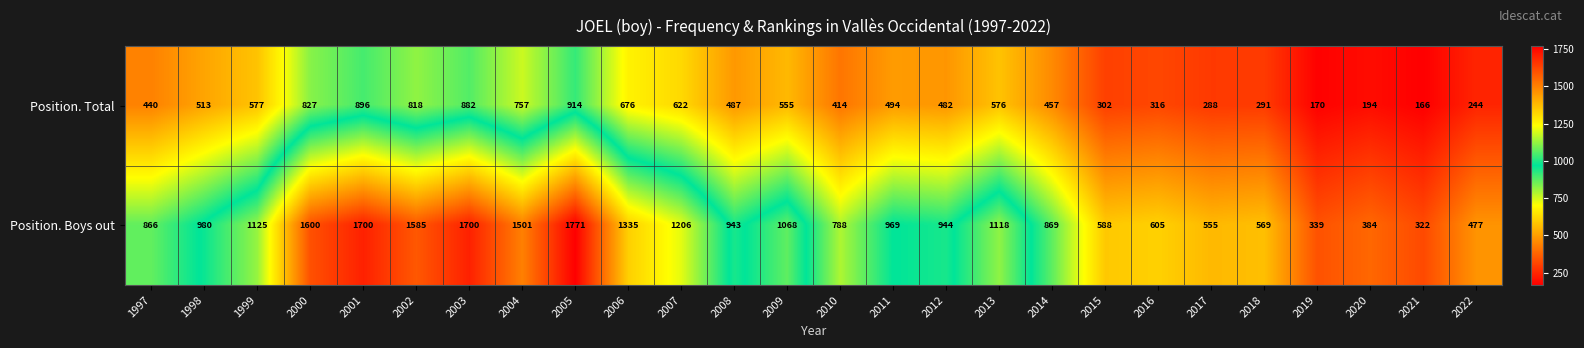

What is the total value across all series at 2021?

488